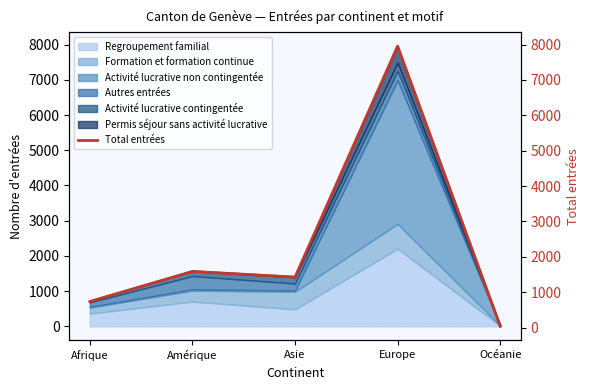

List the labels in order of value, smallest first.

Océanie, Afrique, Asie, Amérique, Europe